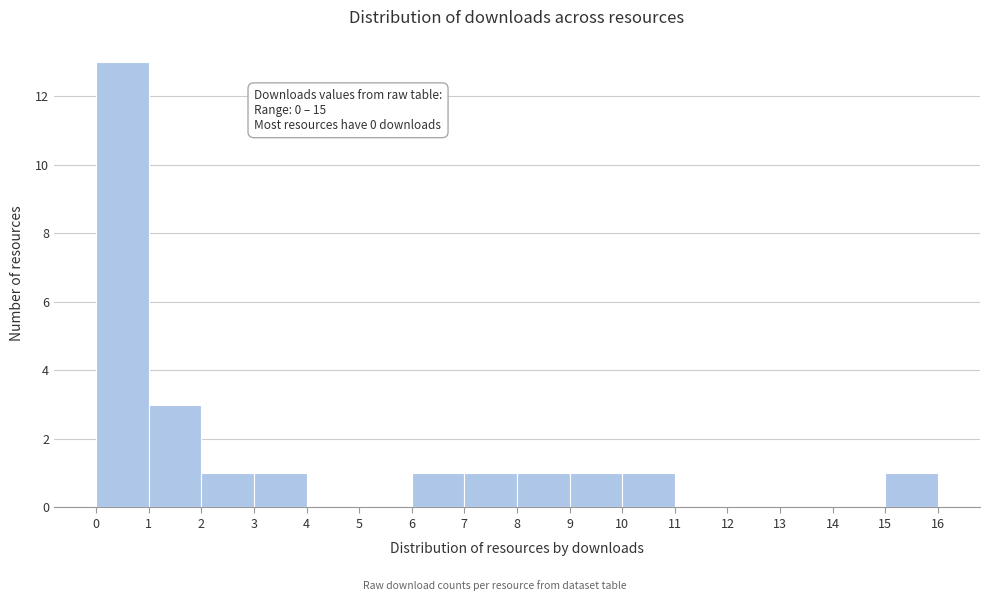

Which range on the x-axis has the tallest bar?

0 to 1